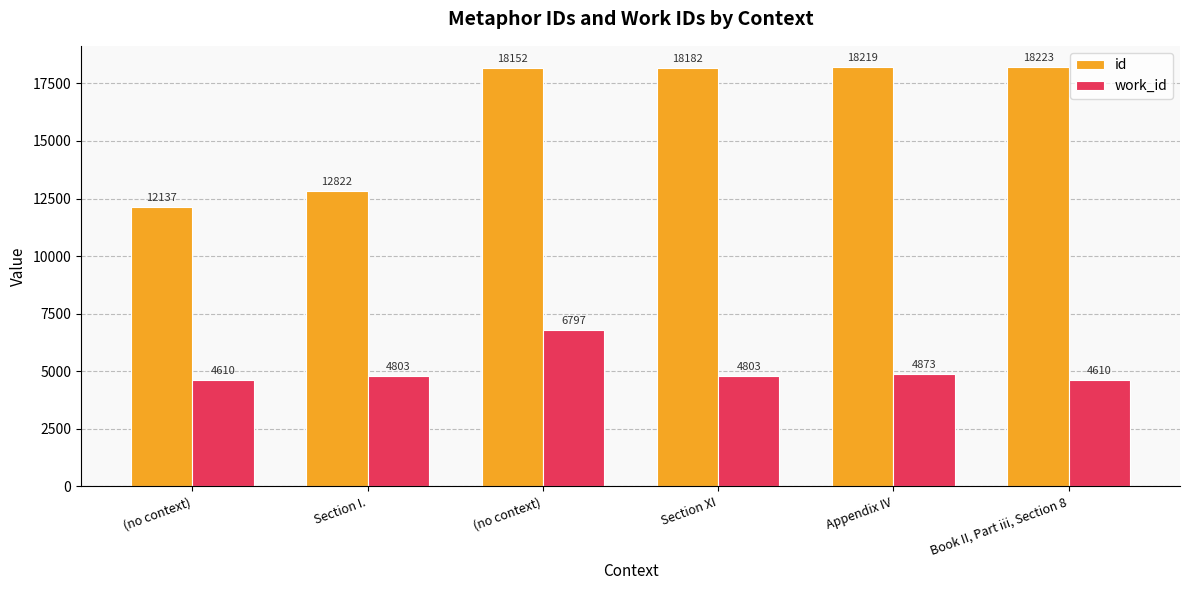

How many groups of bars are there?

6